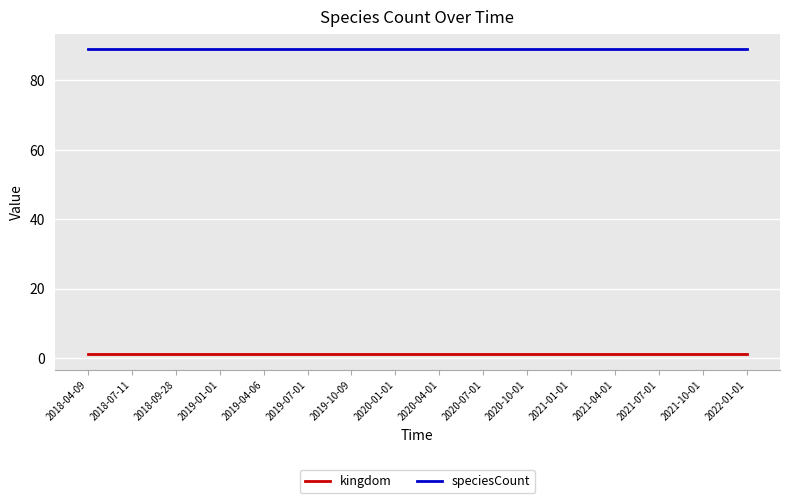

What is the lowest value of the speciesCount series?

89